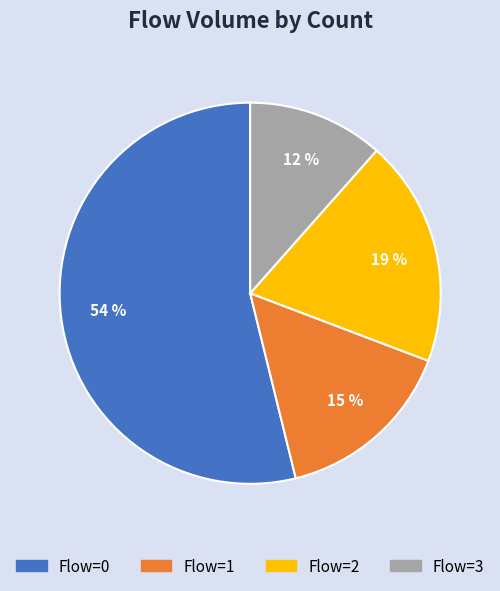

Approximately how many times larger is the value at Flow=1 compared to Flow=2?

0.8